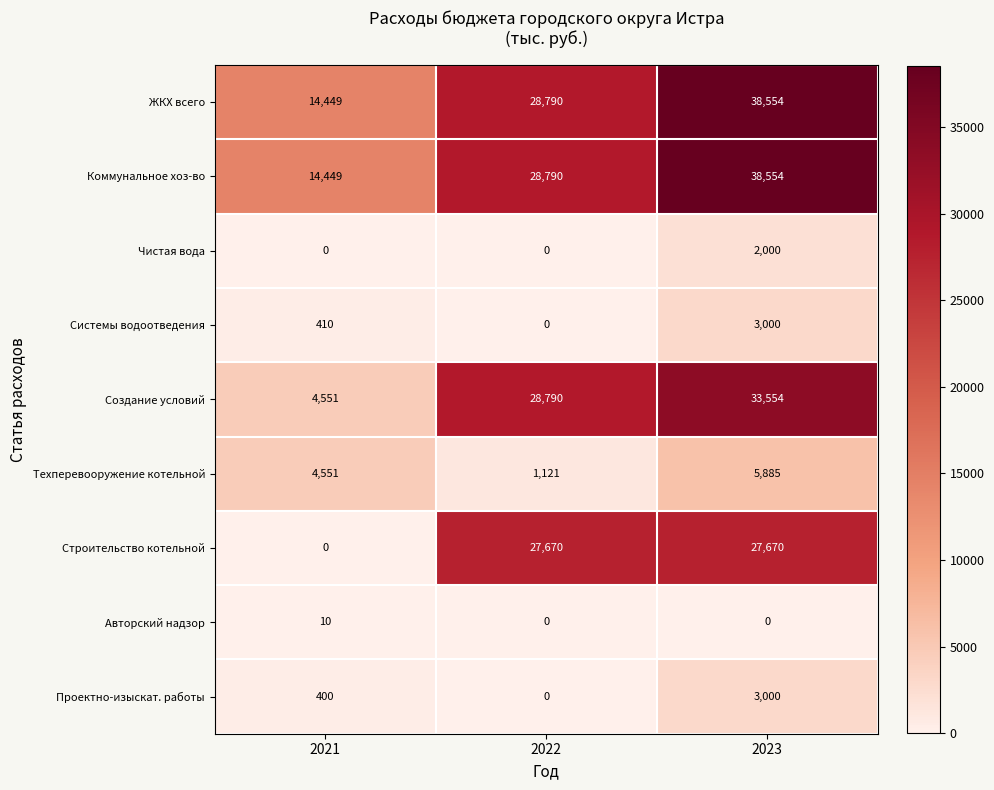

What is the sum of all Чистая вода values?

2000